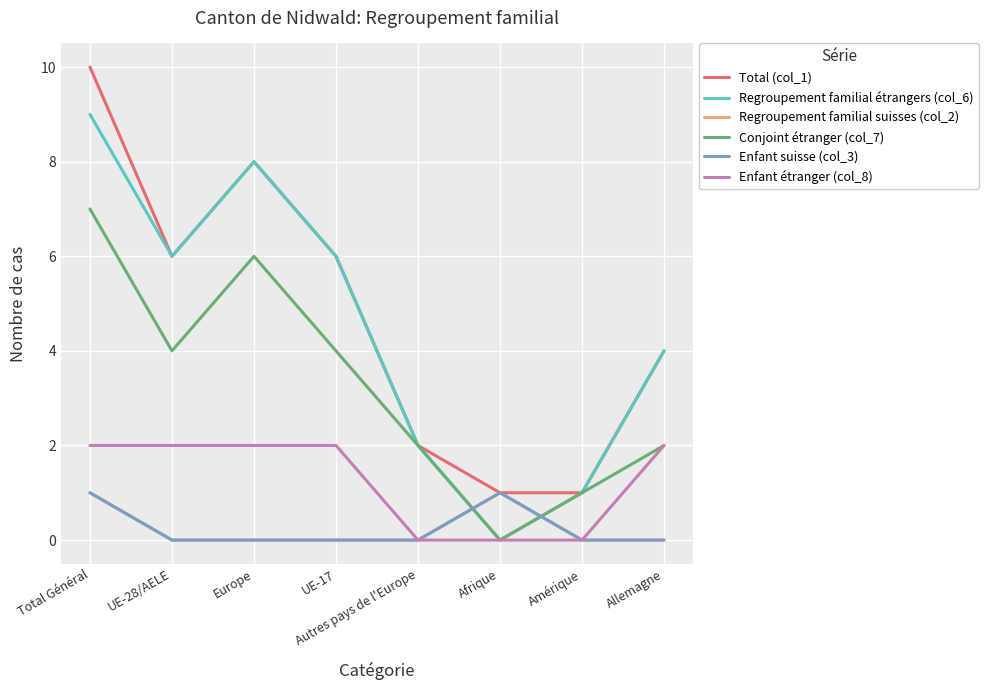

Which series has the largest range (max minus min)?

Total (col_1)